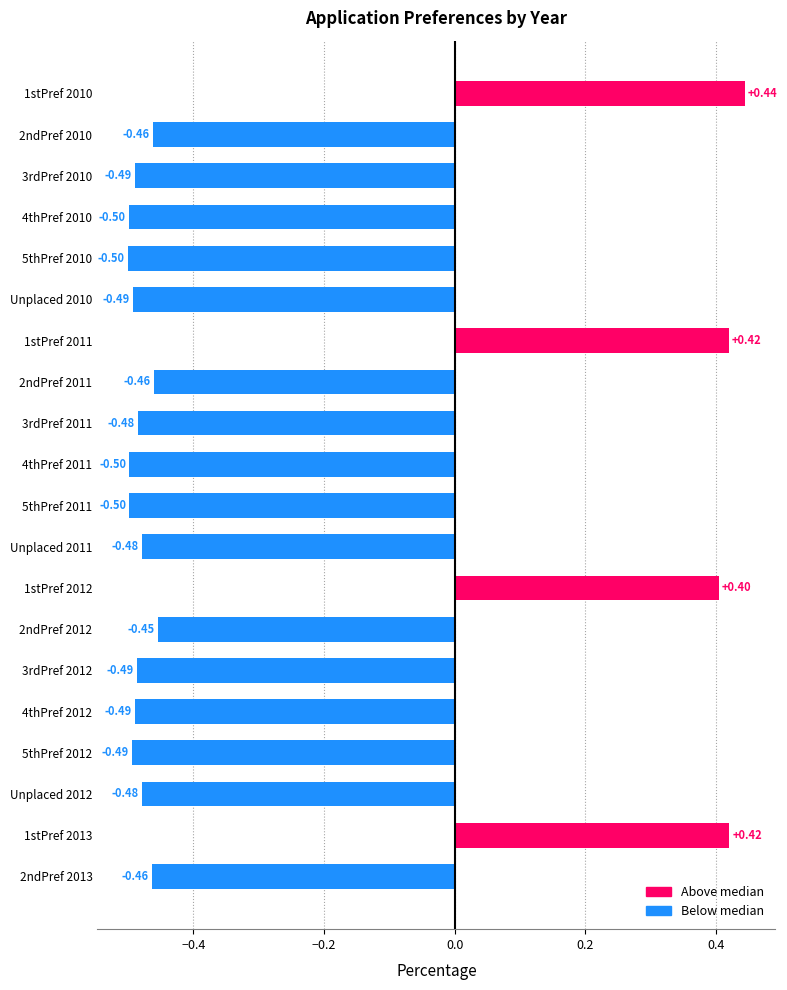

What is the sum of the values at 3rdPref 2011 and 3rdPref 2012?

-1.0